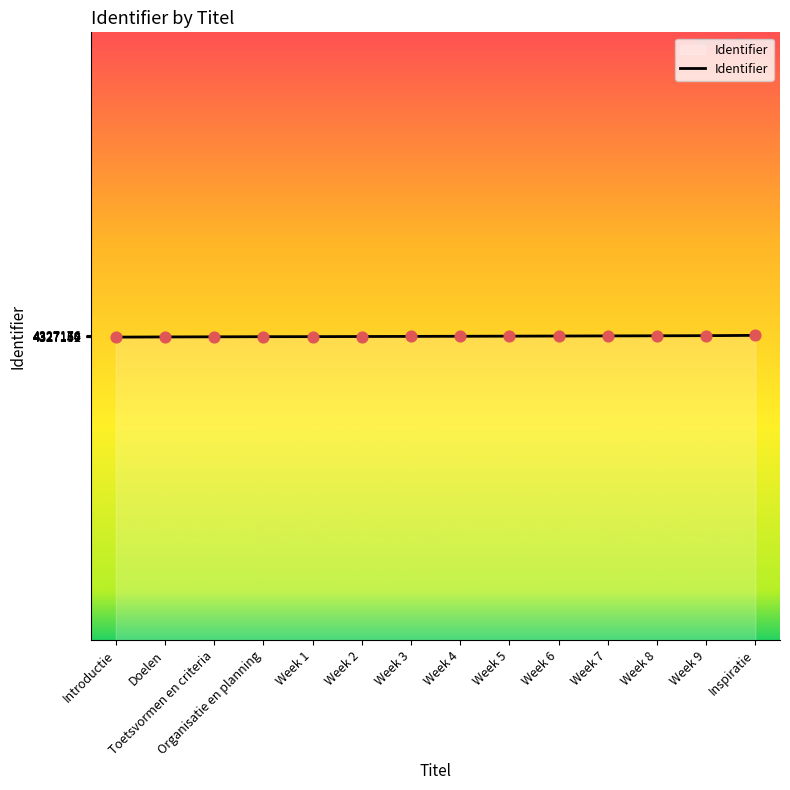

What is the change in value from Doelen to Week 5?

+13